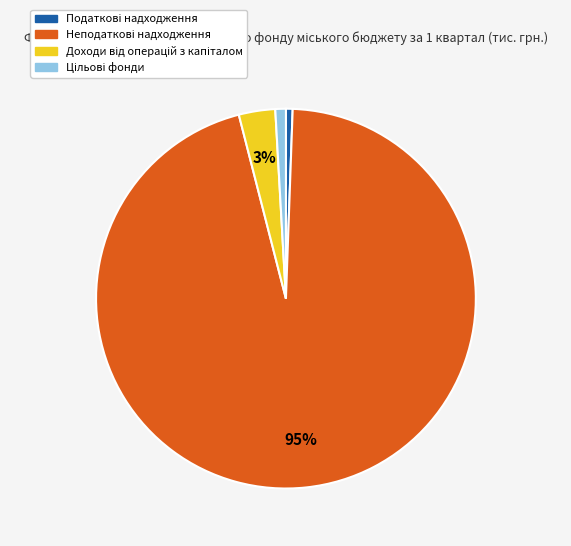

To the nearest percent, what is the average slice percentage?

25%